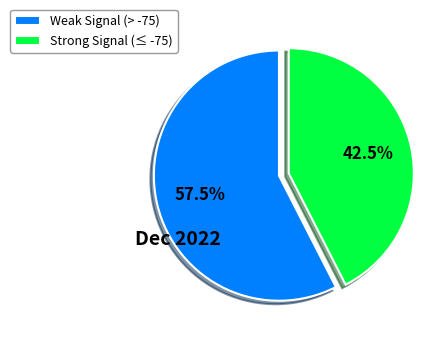

Is there a majority slice in this chart?

Yes